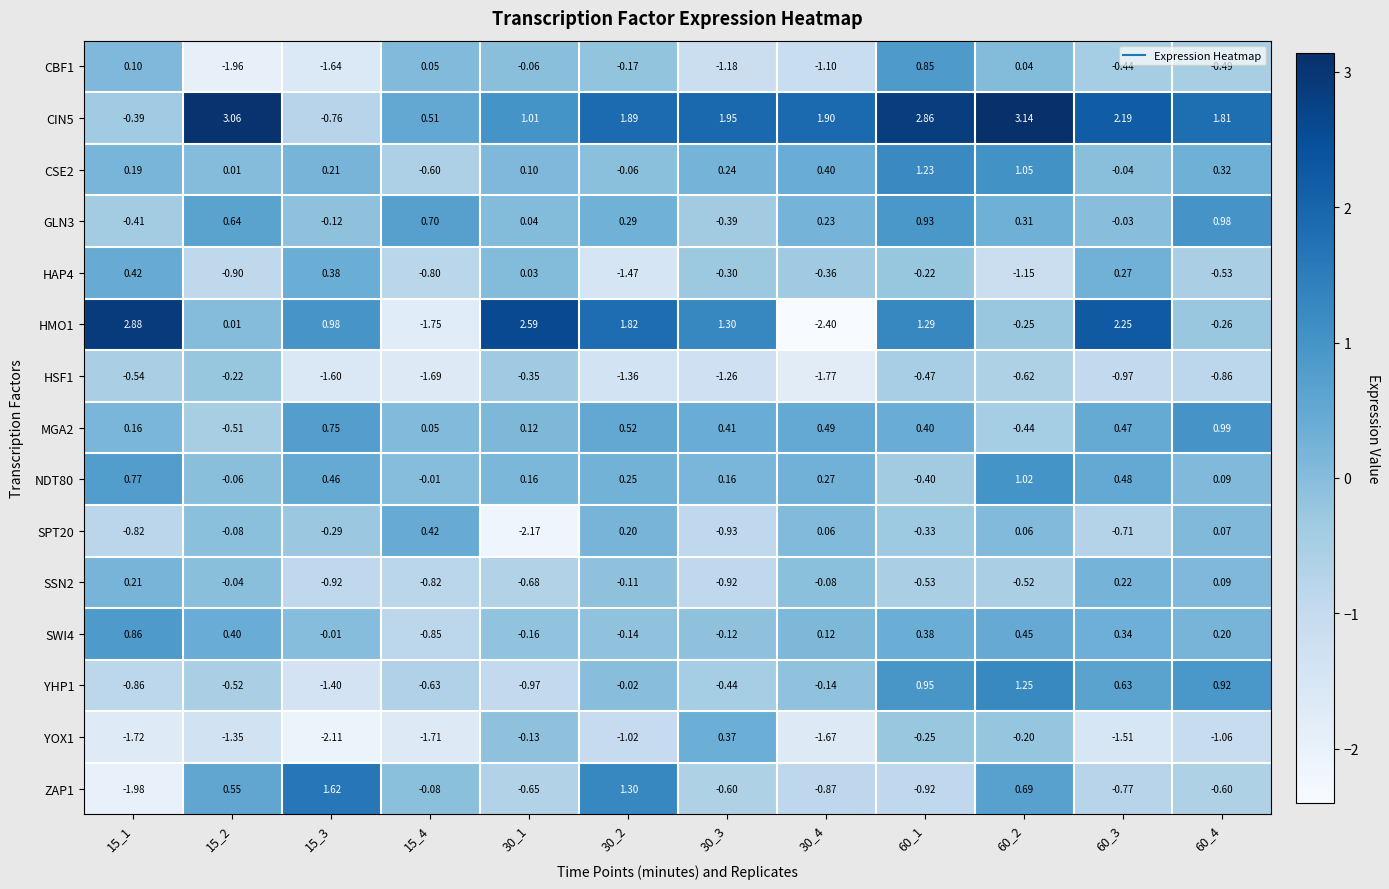

Rank the series at 60_2 from highest to lowest value.

CIN5, YHP1, CSE2, NDT80, ZAP1, SWI4, GLN3, SPT20, CBF1, YOX1, HMO1, MGA2, SSN2, HSF1, HAP4